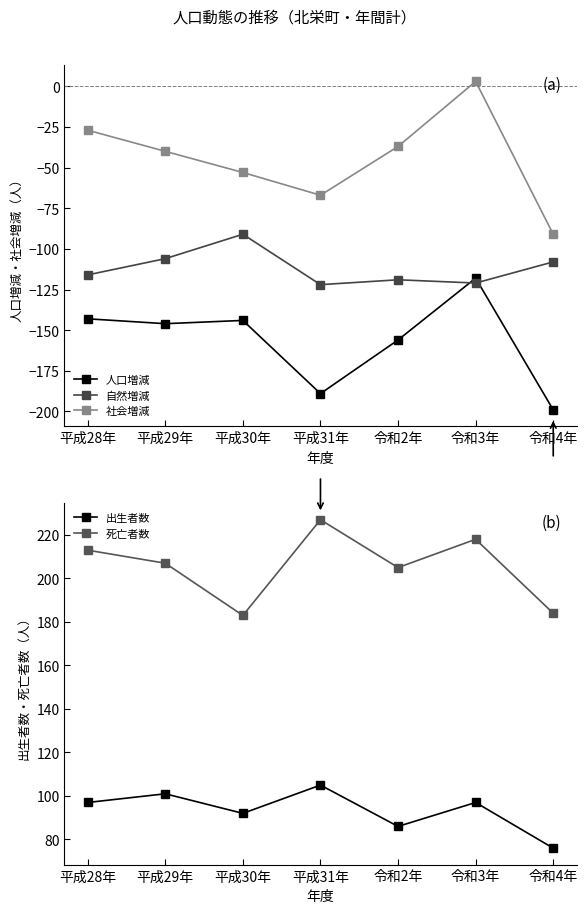

What is the difference between the maximum and minimum values in the 人口増減 series?

81